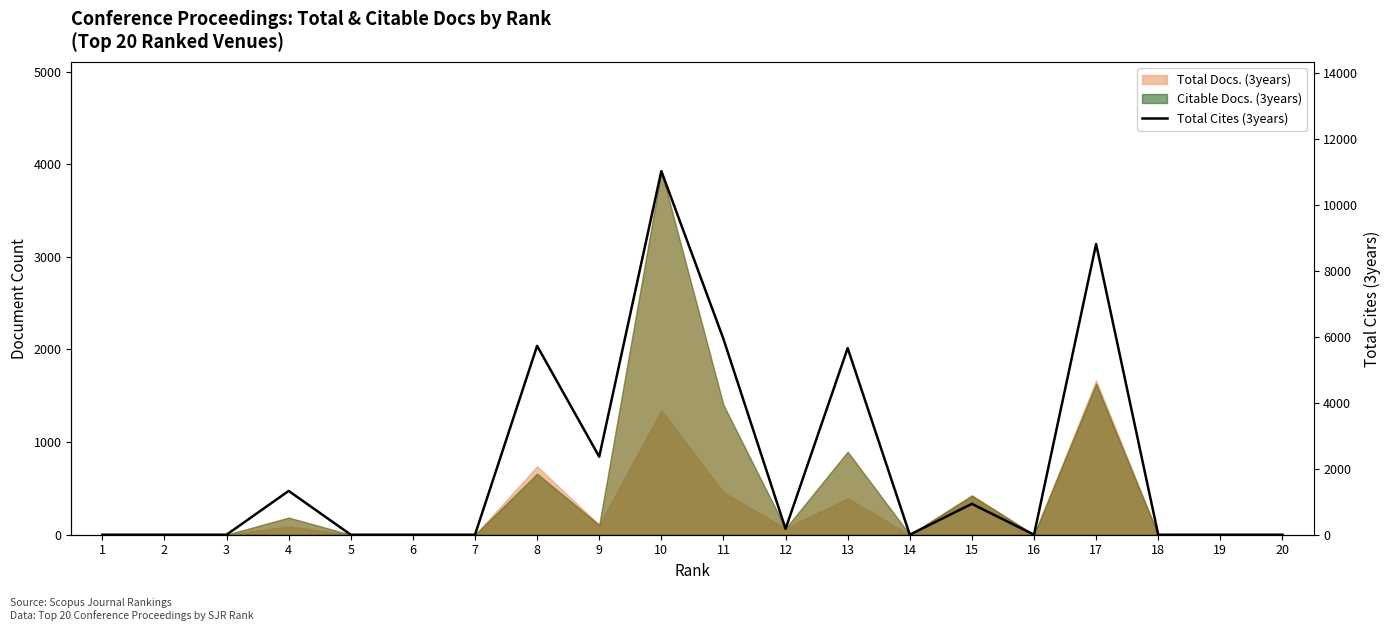

Read the value at 8.

5730